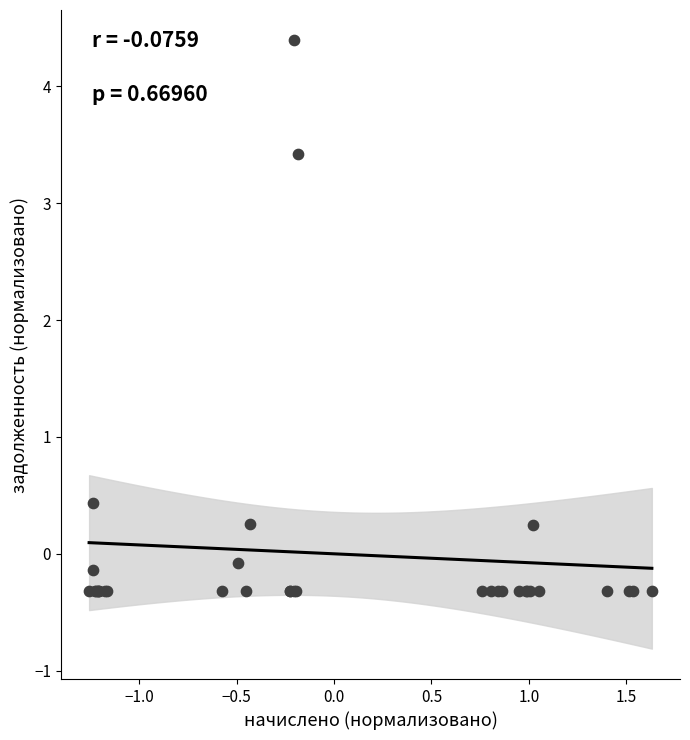

What Y value in the scatter plot is closest to 2?

3.4